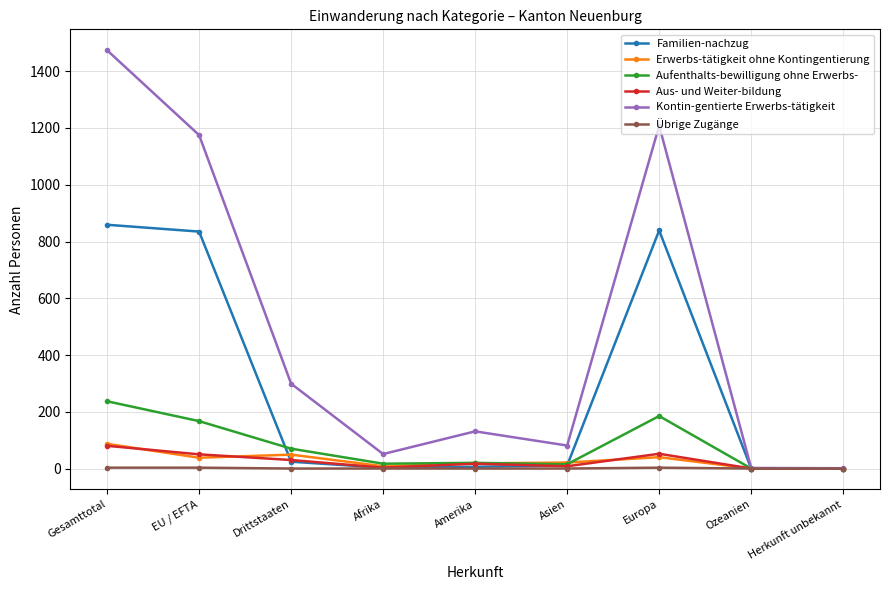

Does the chart display data point markers on the line(s)?

Yes